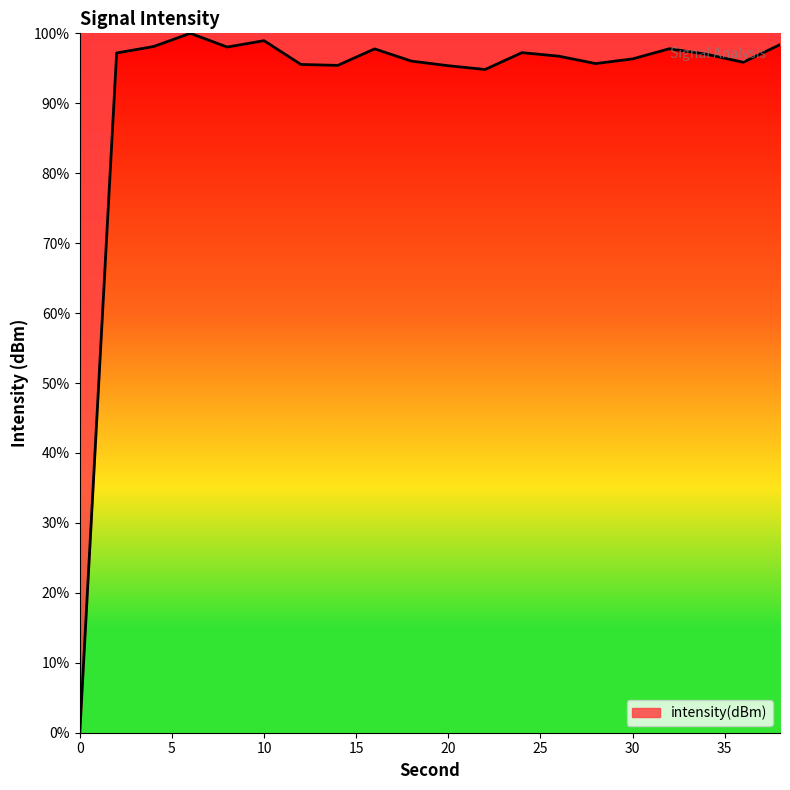

What is the difference between the maximum and minimum values?

100.0